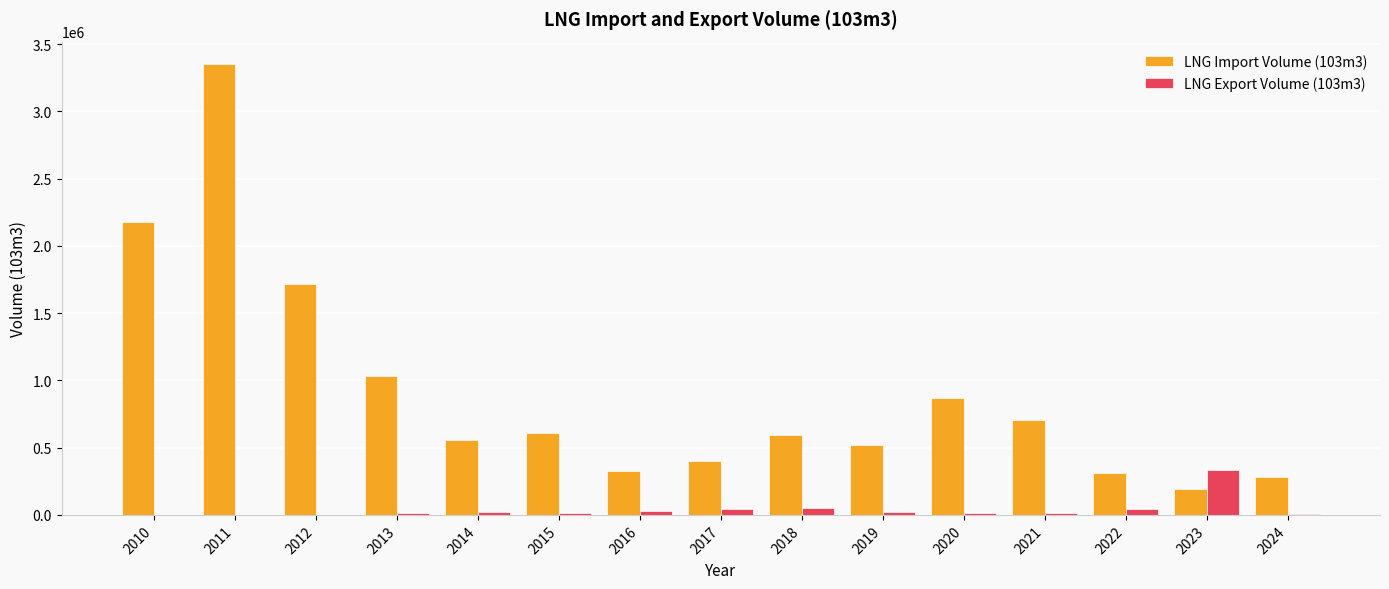

The value of LNG Import Volume (103m3) at 2021 is 703732.2. True or false?

True